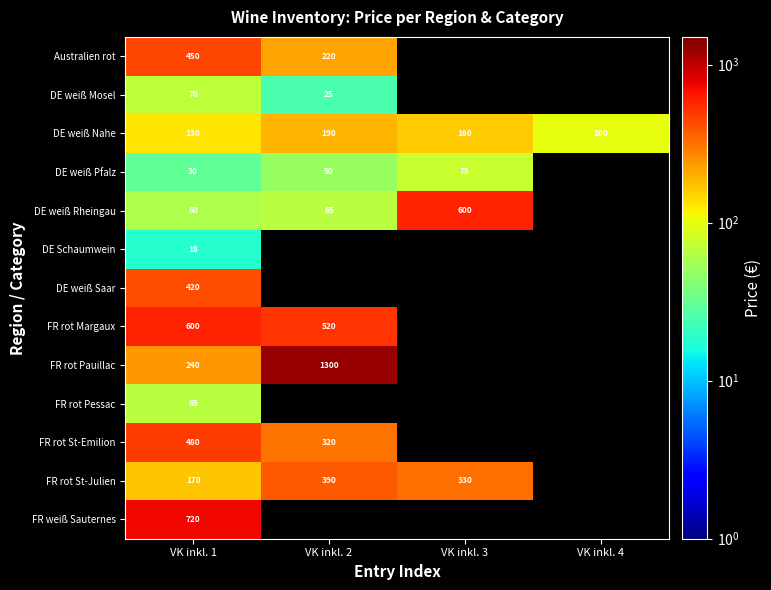

What is the sum of the FR rot Margaux values at VK inkl. 1 and VK inkl. 2?

1120